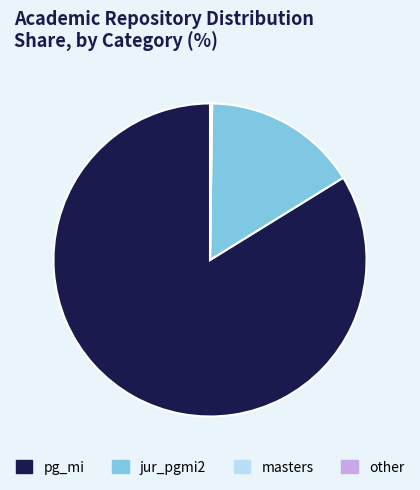

Which category has the biggest portion of the pie?

pg_mi